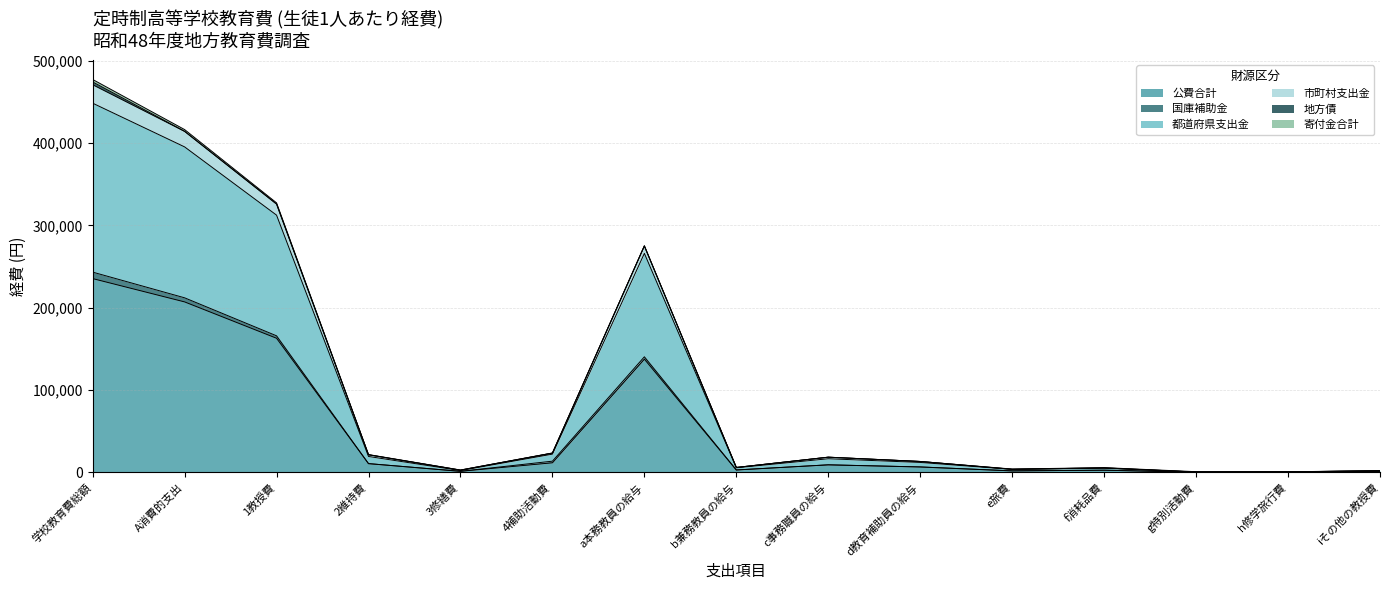

At which category is the sum across all series the highest?

学校教育費総額